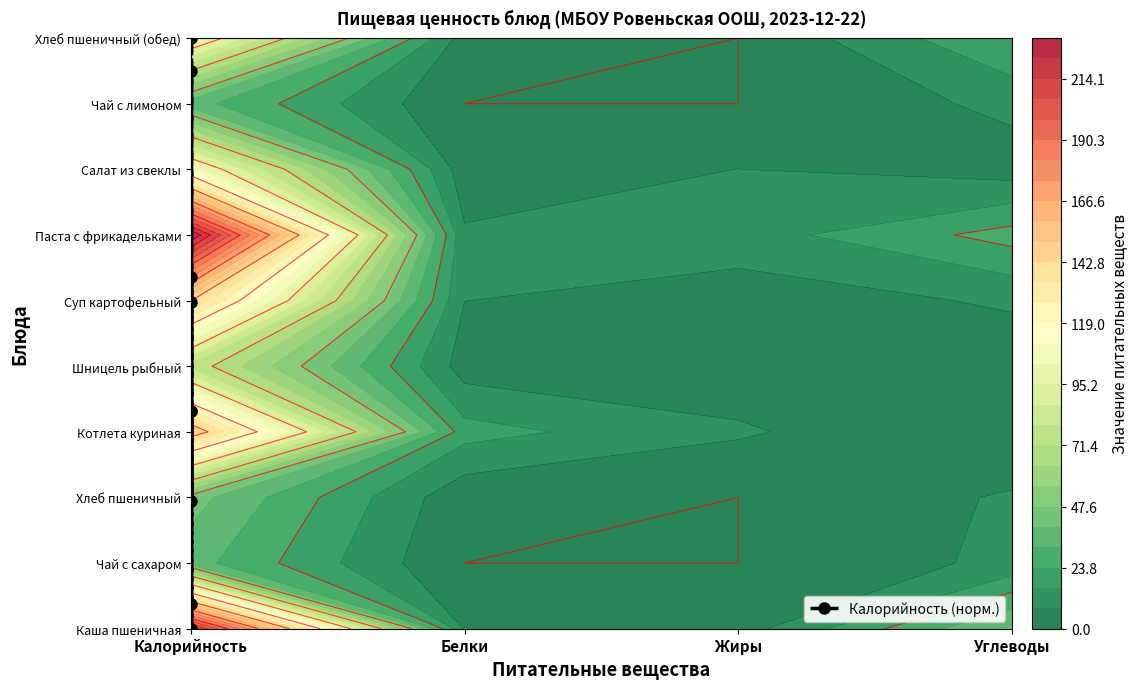

Where is the data nearest to the value 4?

Калорийность